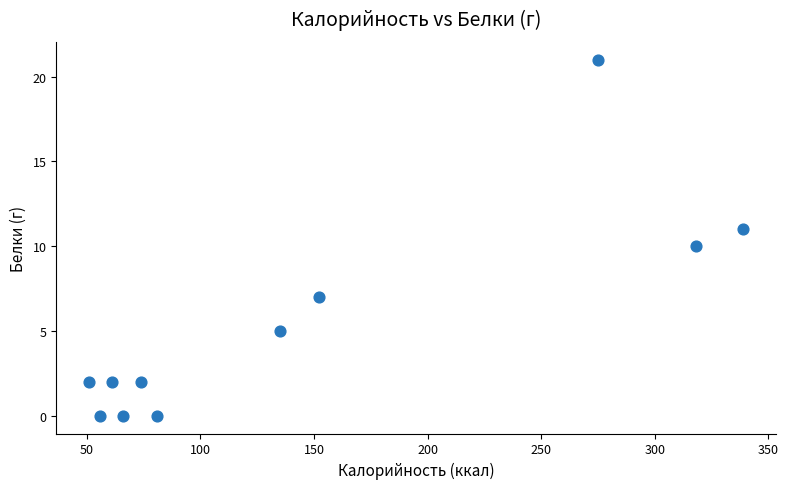

What is the average X value?

146